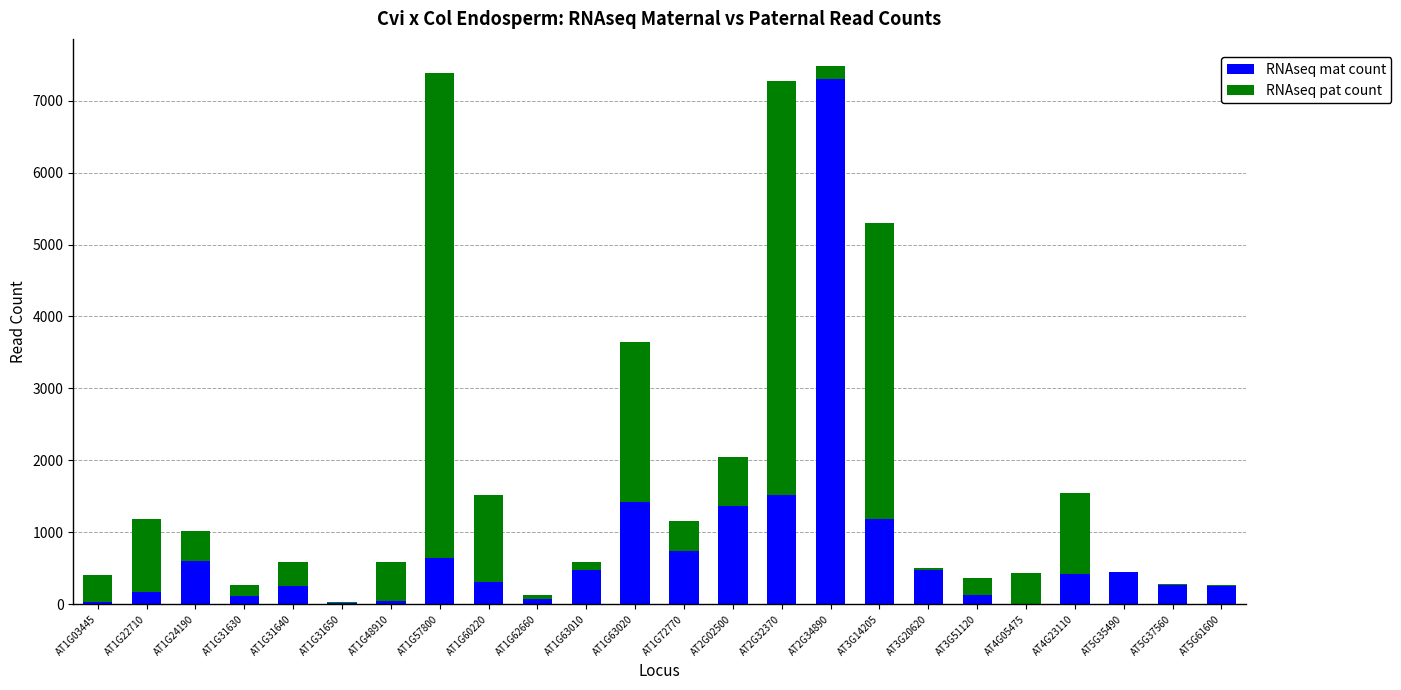

How many data points does each series have?

24